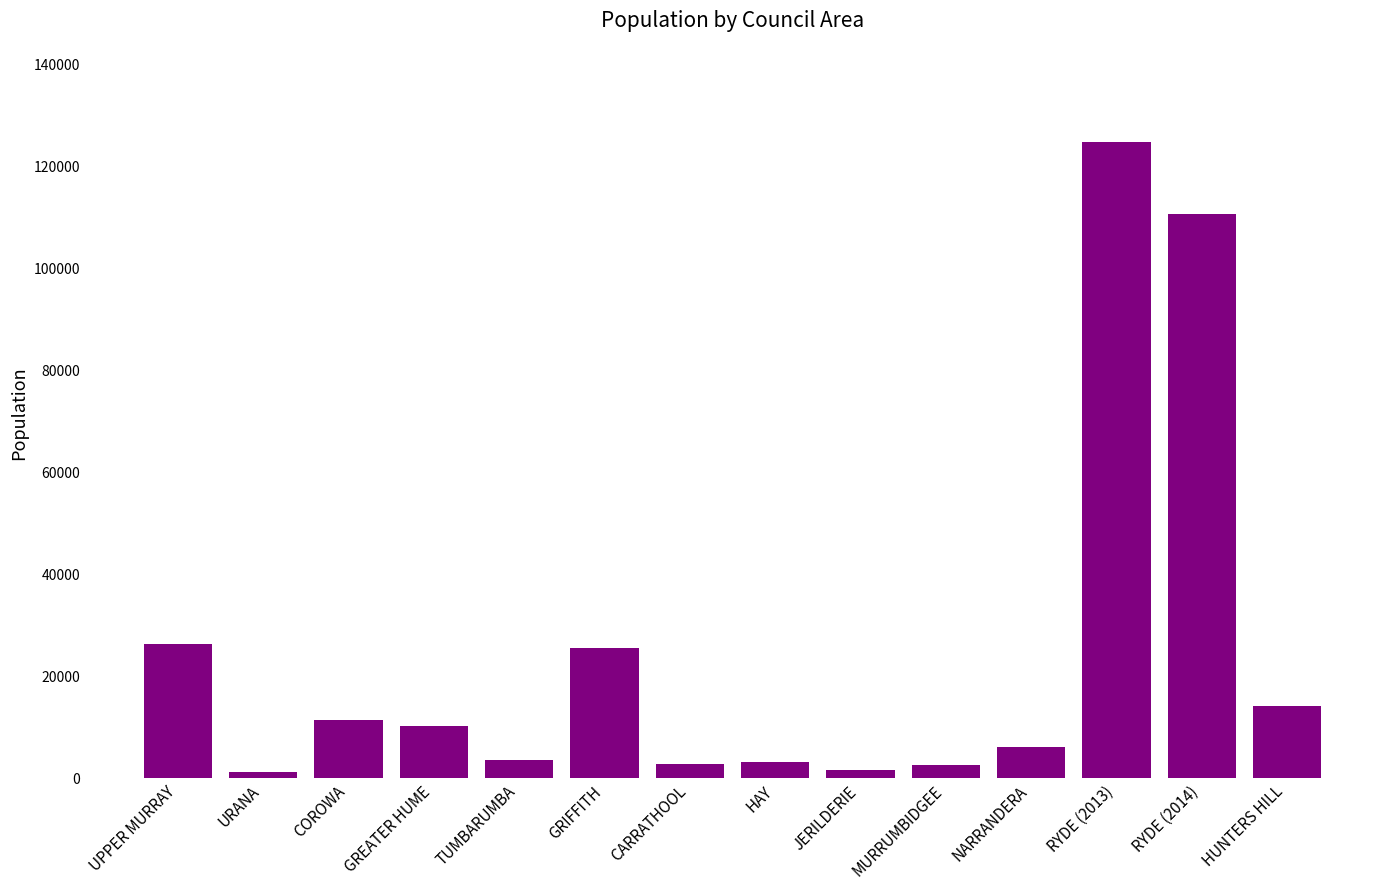

What is the average value?

24448